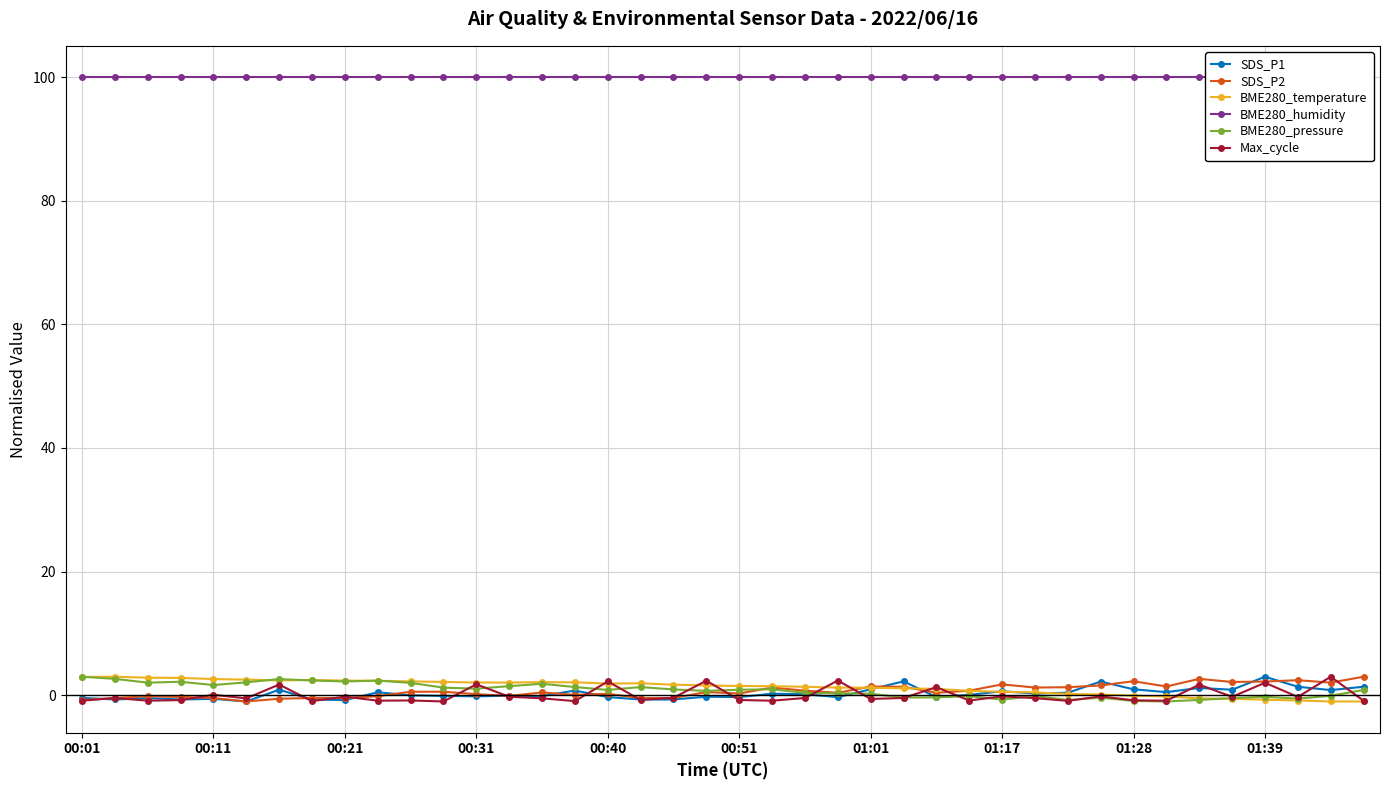

True or false: SDS_P2 has more than 2 interior local peaks.

True